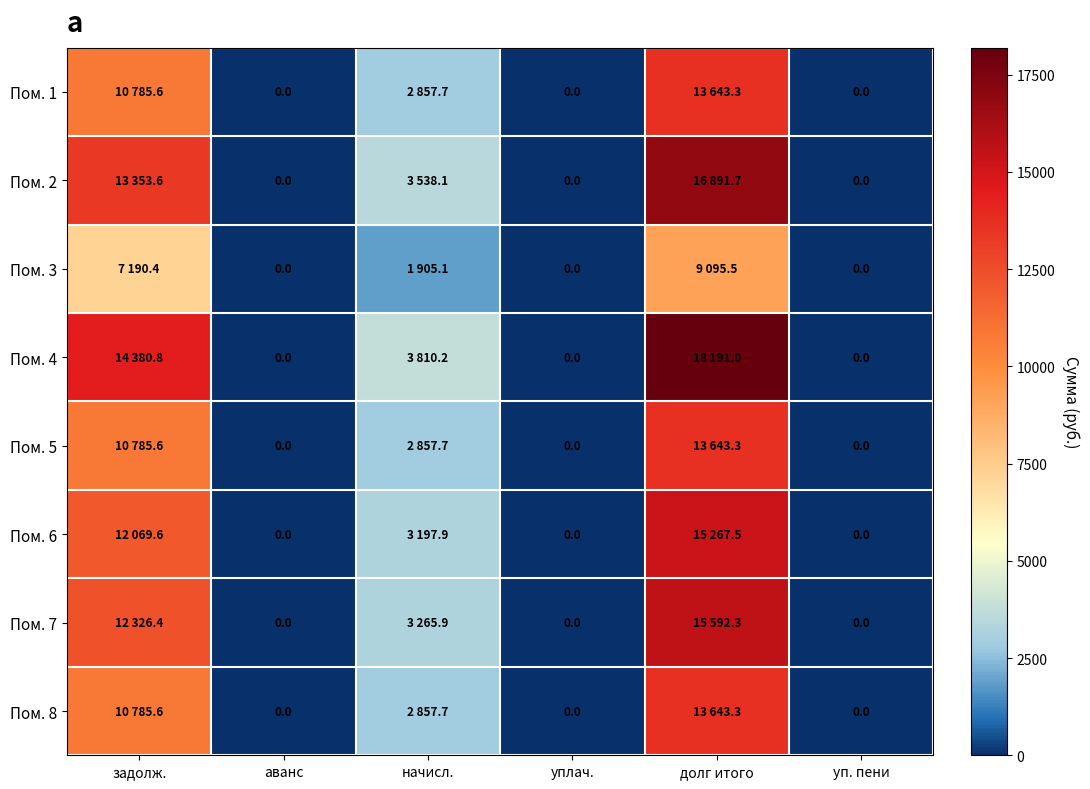

Read the Пом. 2 value at начисл..

3538.1